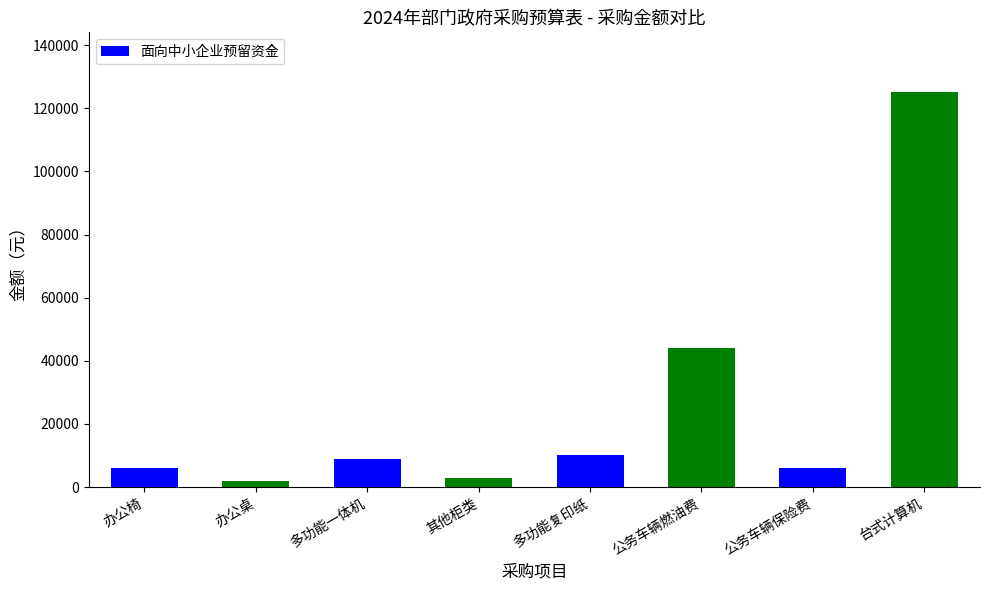

Reading left to right, transcribe all the data shown in this chart.

6000	2000	9000	3000	10000	44000	6000	125280